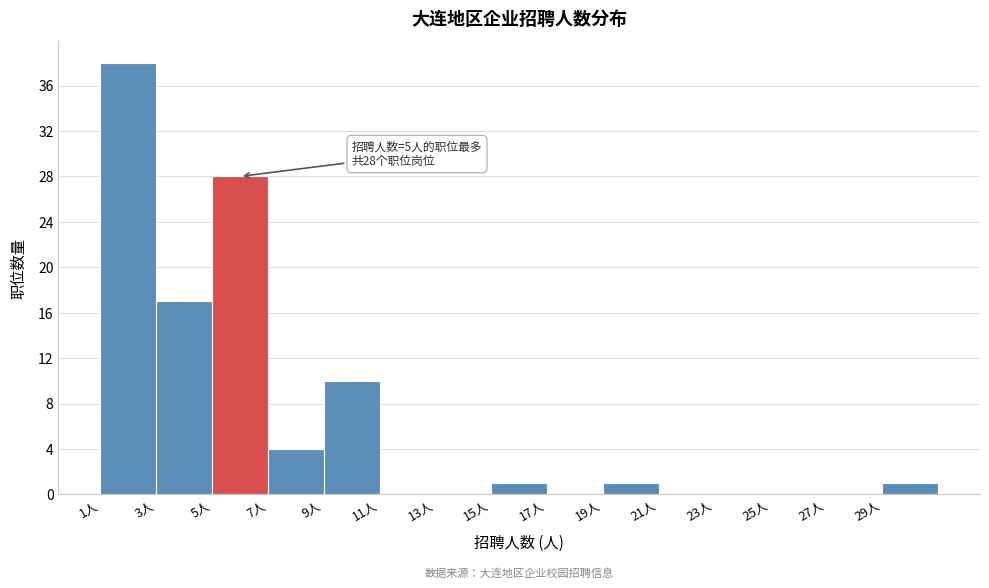

Which range on the x-axis has the tallest bar?

1 to 3